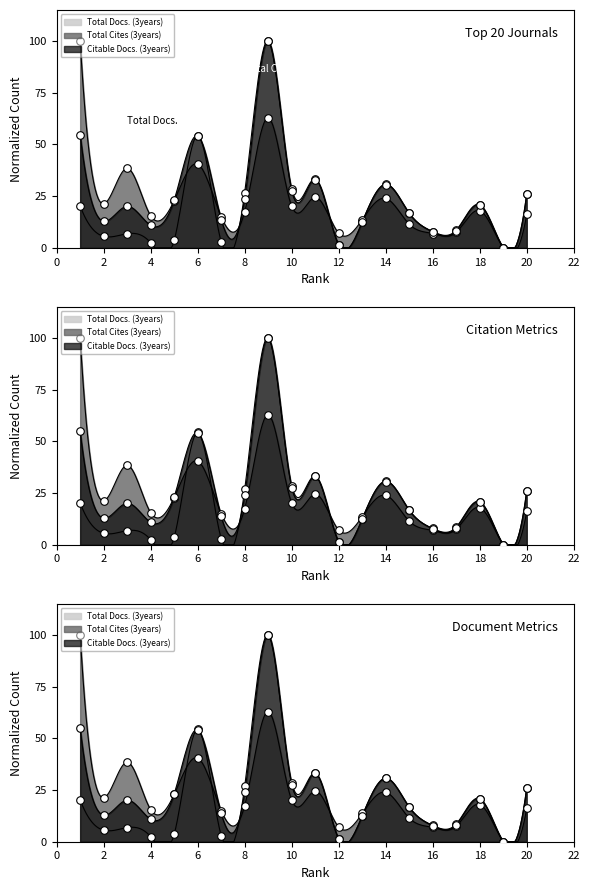

Which series has the widest spread of Y values?

Total Docs. (3years)